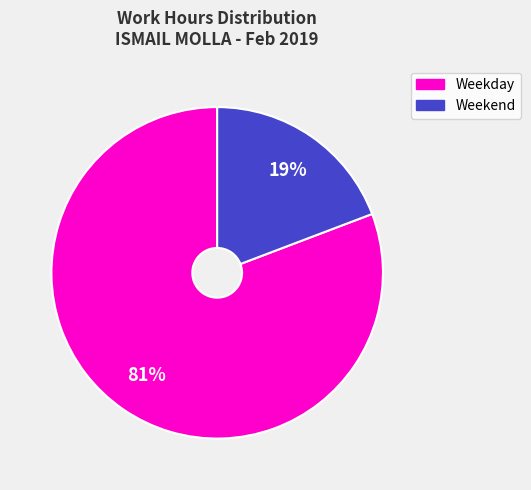

To the nearest percent, what is the average slice percentage?

50%